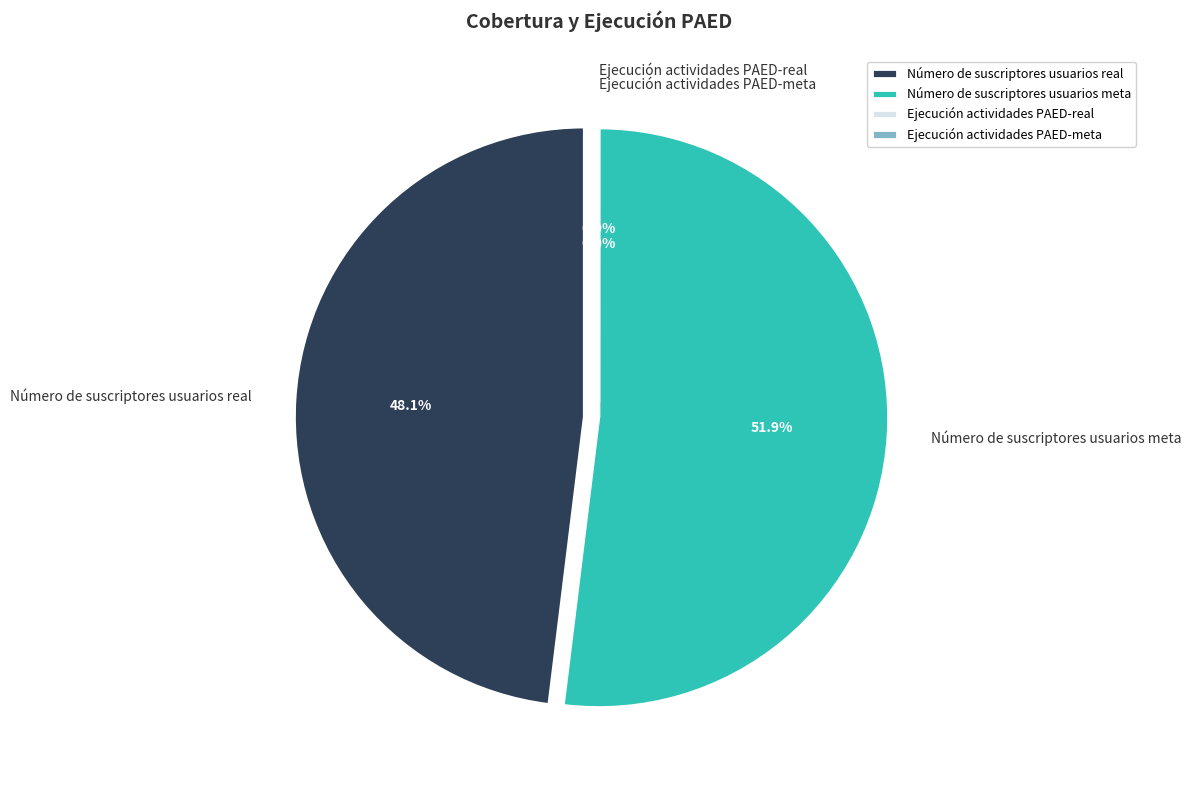

Is there any slice that represents more than half of the pie?

Yes